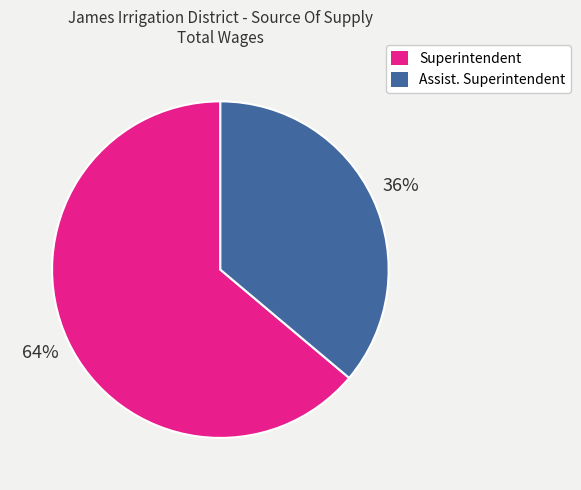

What percentage is the Superintendent slice, to the nearest percent?

64%